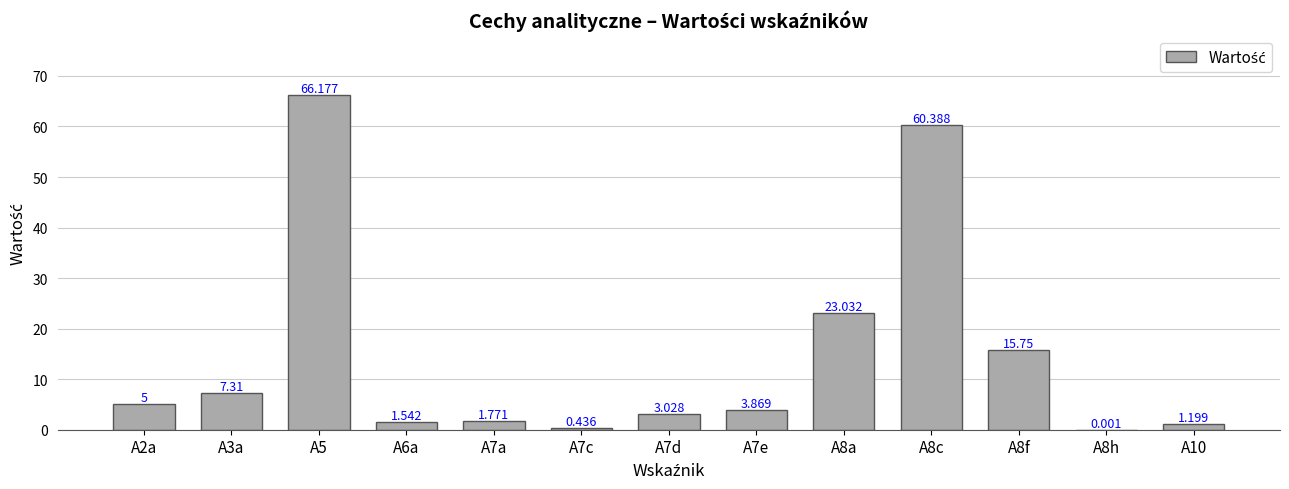

Rank the categories by value from lowest to highest.

A8h, A7c, A10, A6a, A7a, A7d, A7e, A2a, A3a, A8f, A8a, A8c, A5